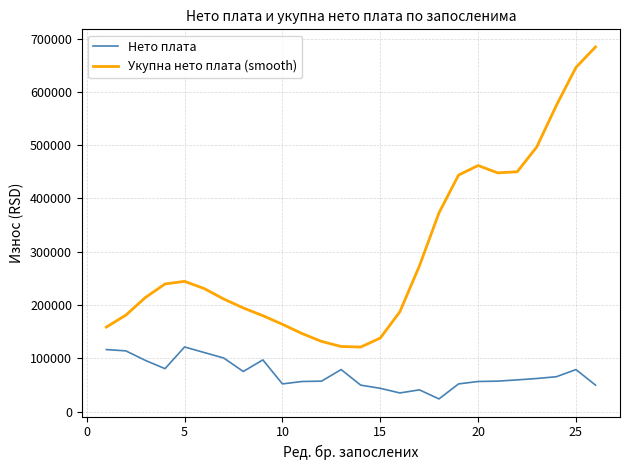

True or false: Укупна нето плата (smooth) and Нето плата intersect in this chart.

False